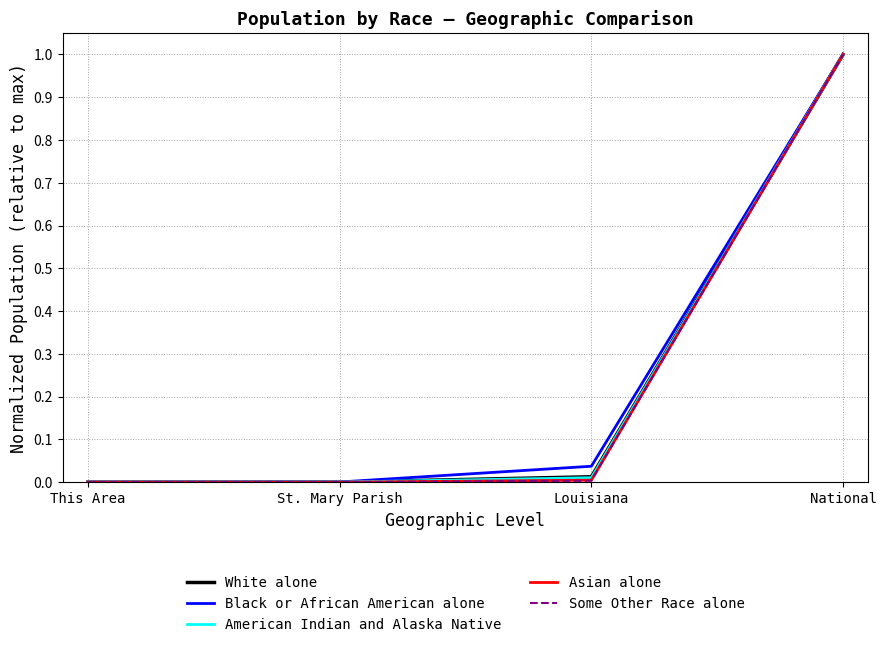

Which series changed the most between This Area and National?

Asian alone